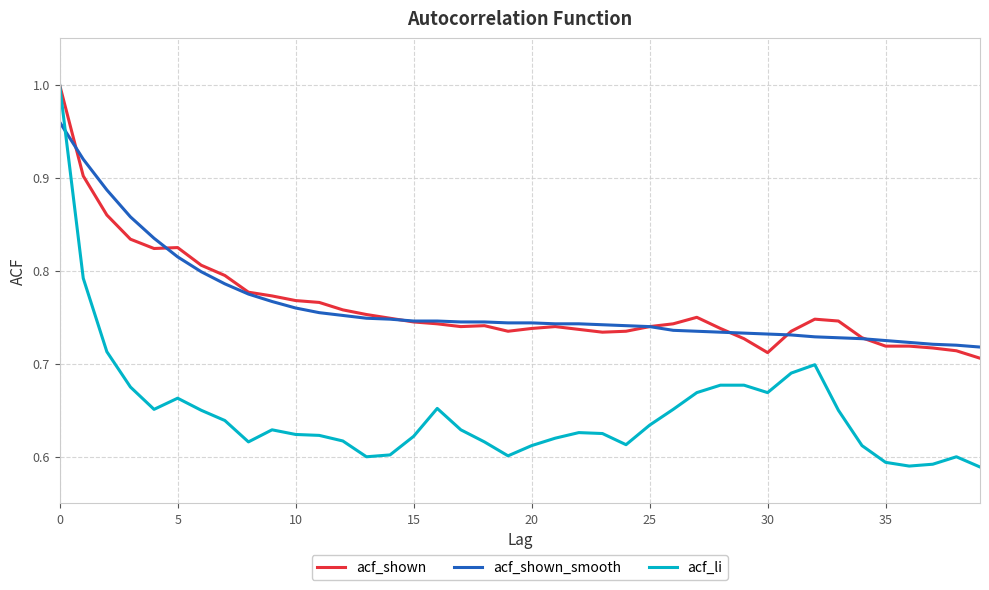

Which series has the largest range (max minus min)?

acf_li